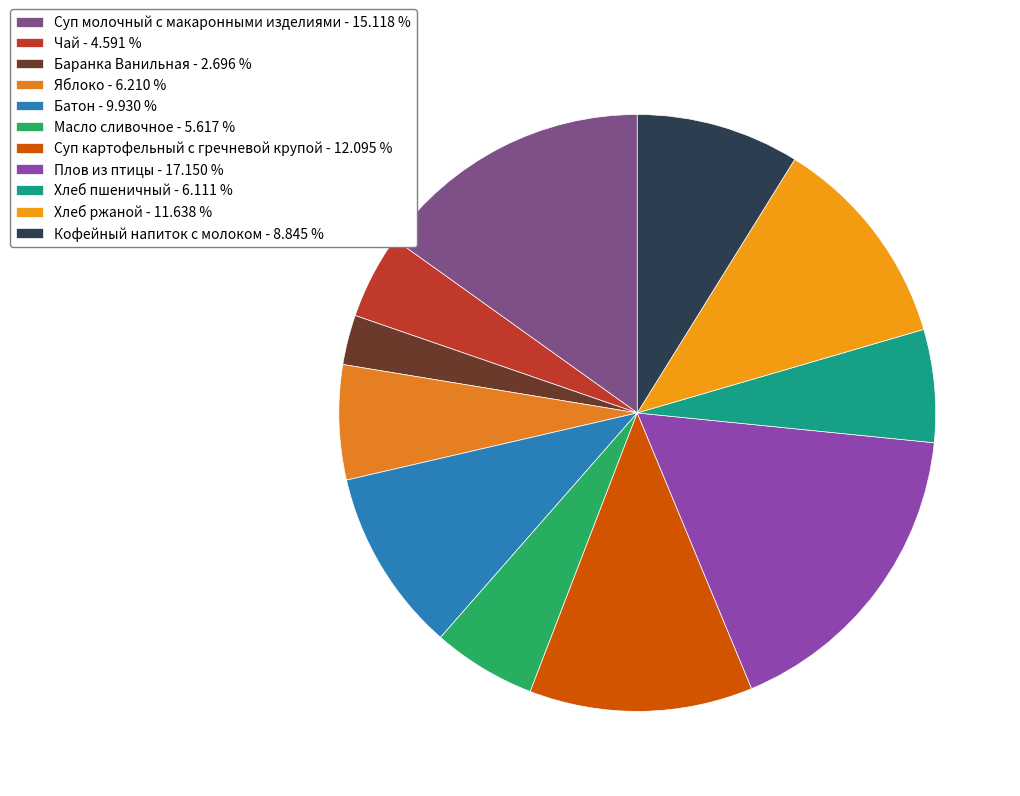

How many slices are in this pie chart?

11